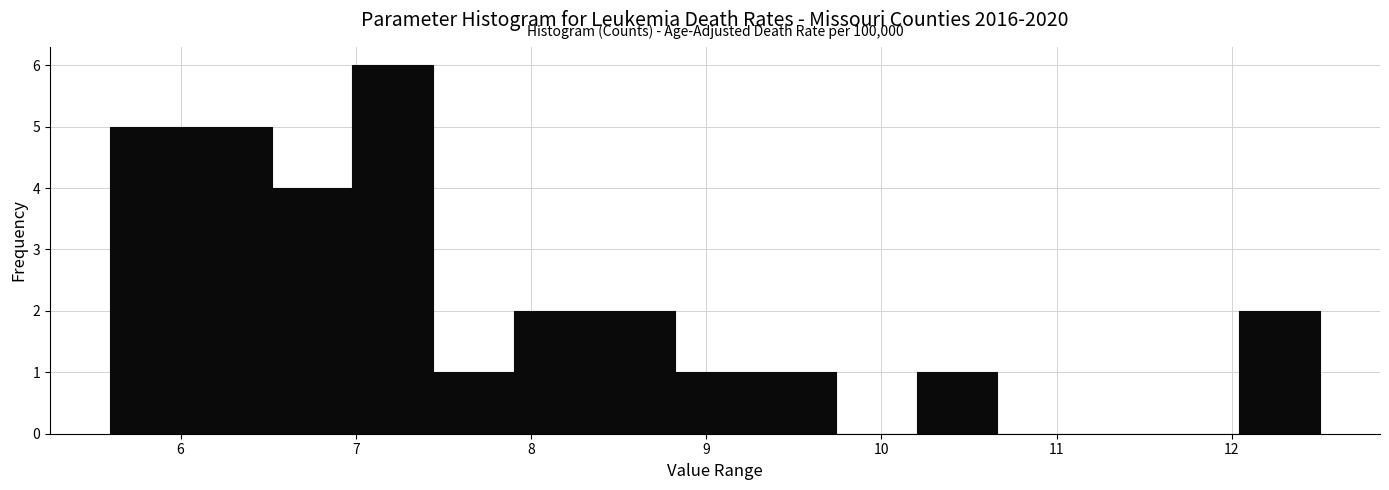

Which range on the x-axis has the tallest bar?

6.98 to 7.44